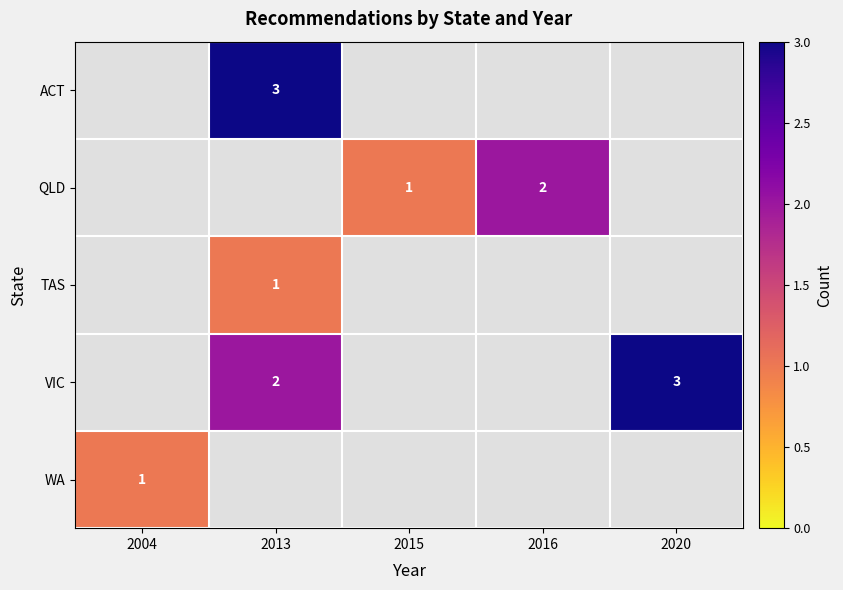

True or false: WA has a value of 1 at 2004.

True